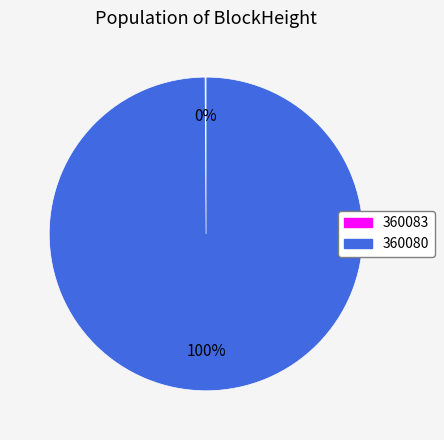

To the nearest percent, what is the average slice percentage?

50%